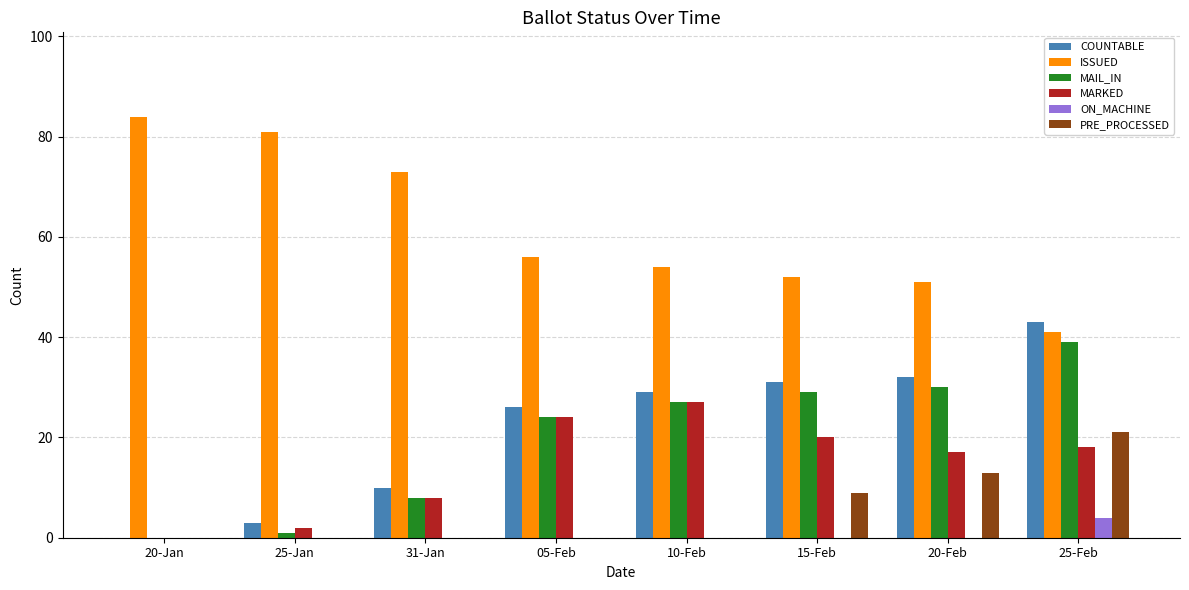

What is the sum of all ISSUED values?

492